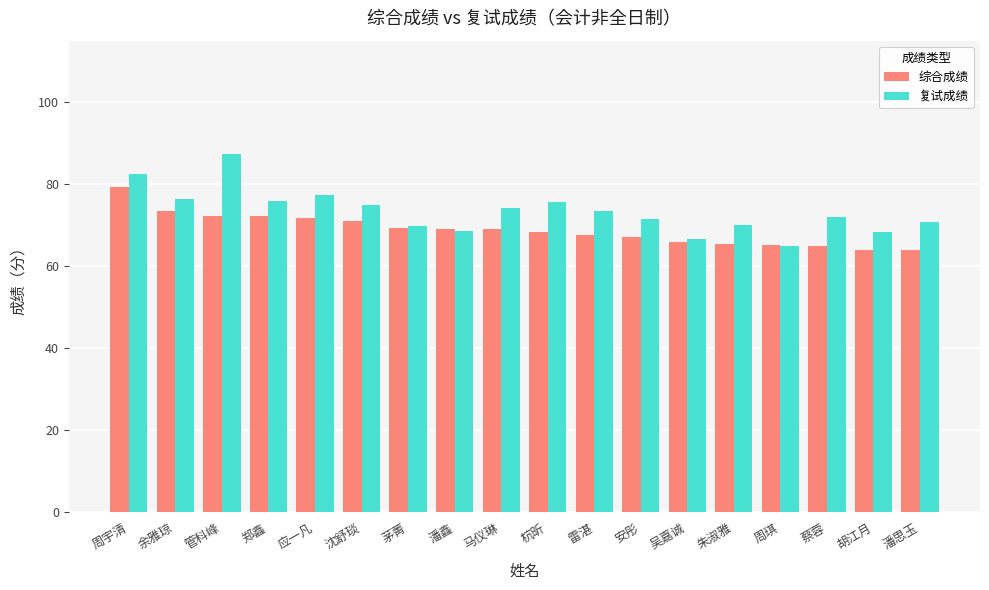

What is the label of the 18th bar from the left?

潘思玉